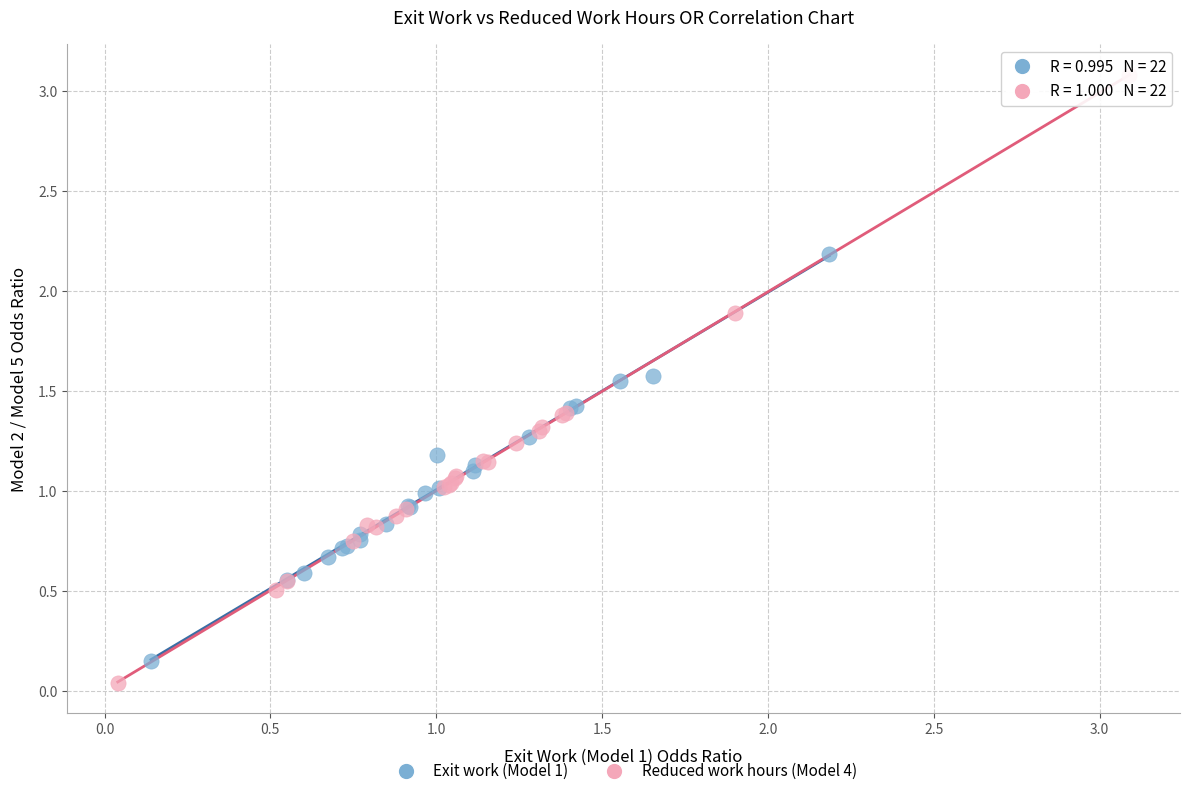

Which series has the widest spread of Y values?

Reduced work hours (Model 4)